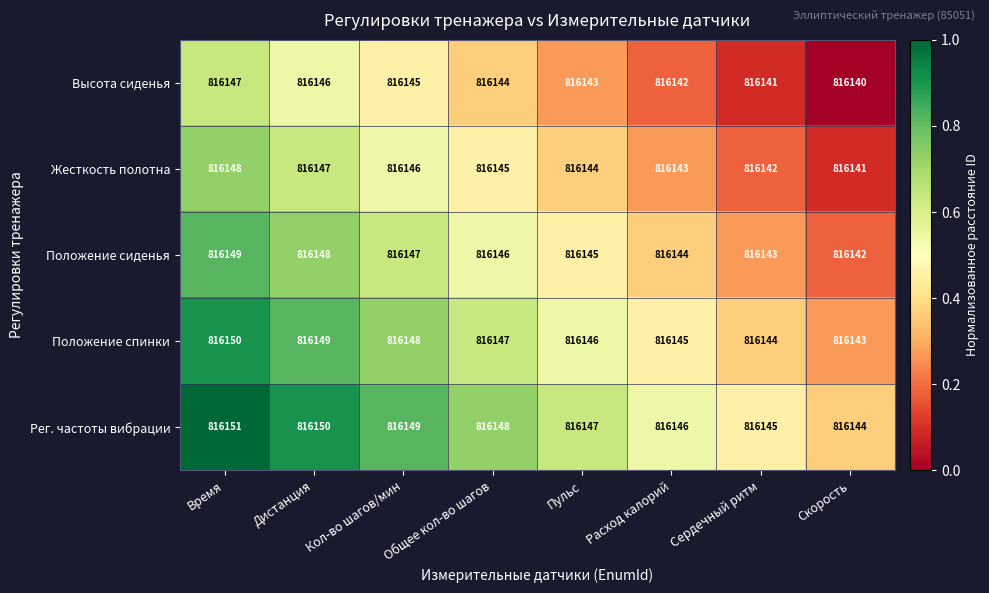

What is the sum of the Положение сиденья values at Сердечный ритм and Пульс?

1632288